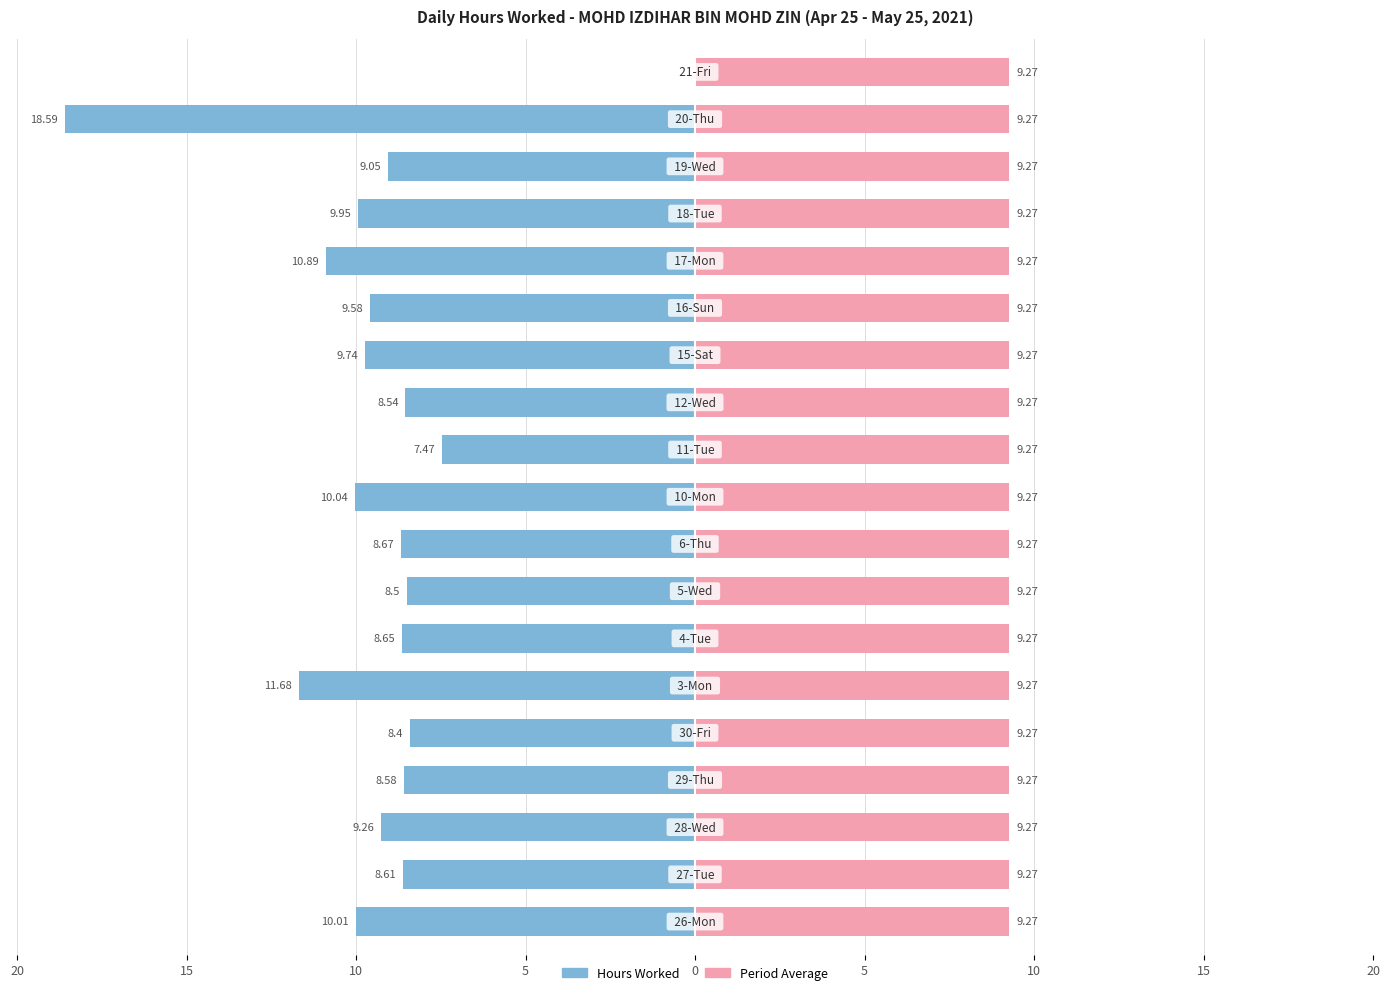

What are all the series names shown in the legend?

Hours Worked, Period Average